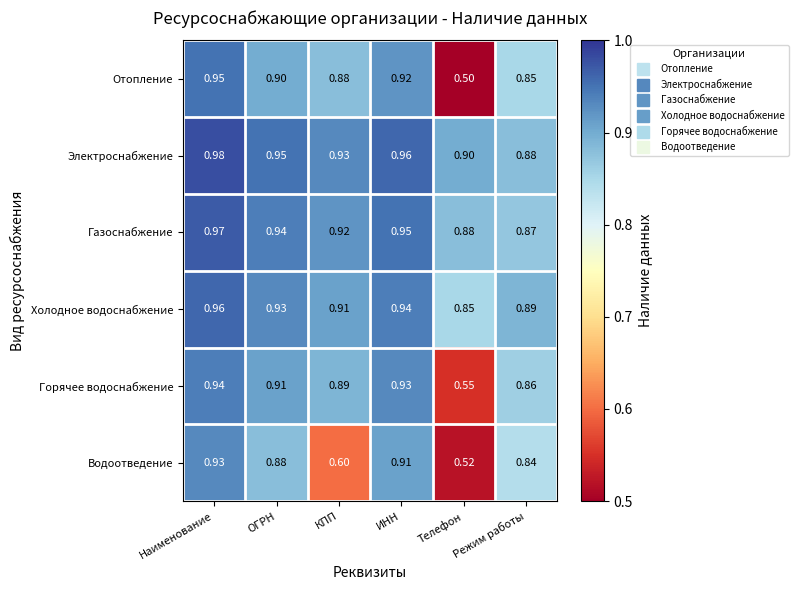

How many data points does each series have?

6